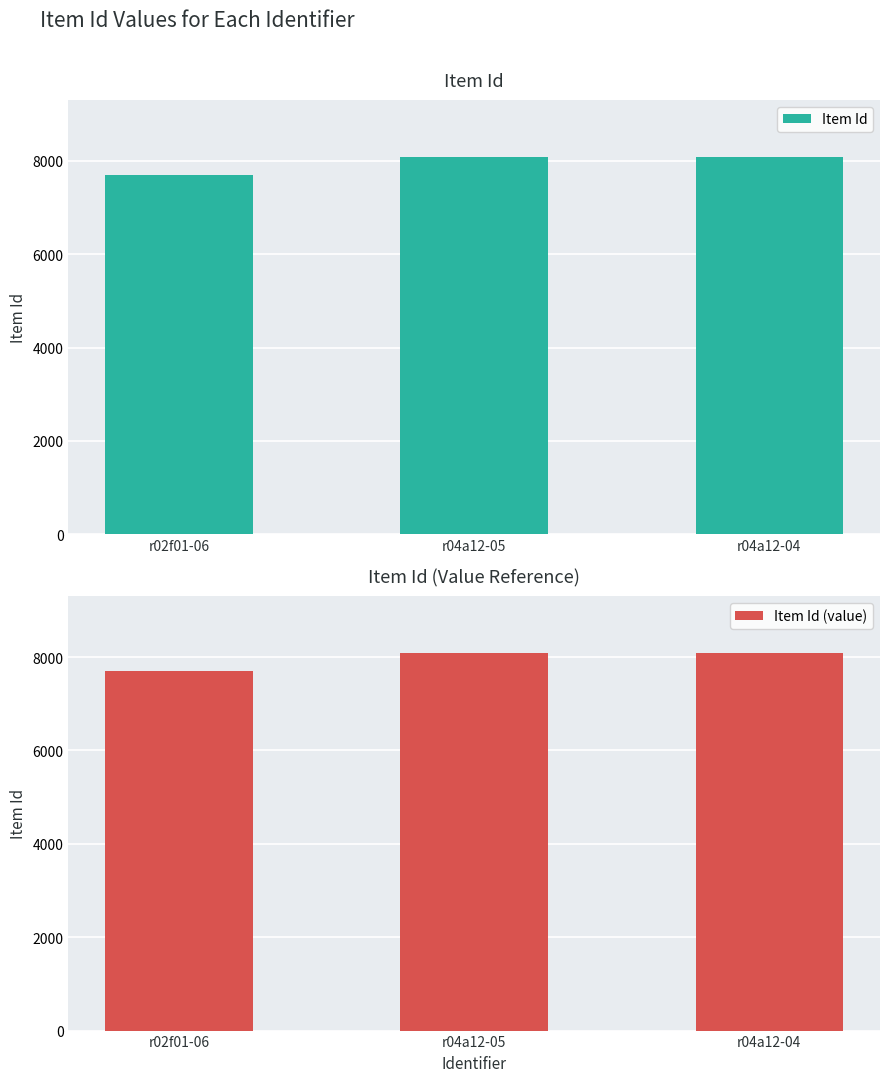

Which series has the largest total across all categories?

Item Id